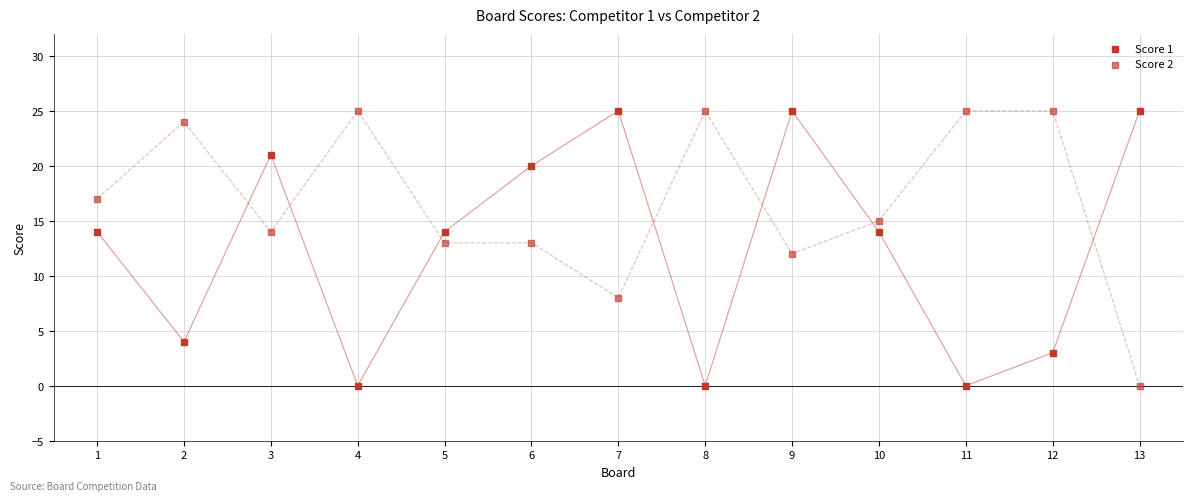

Count the number of points in this scatter plot.

26